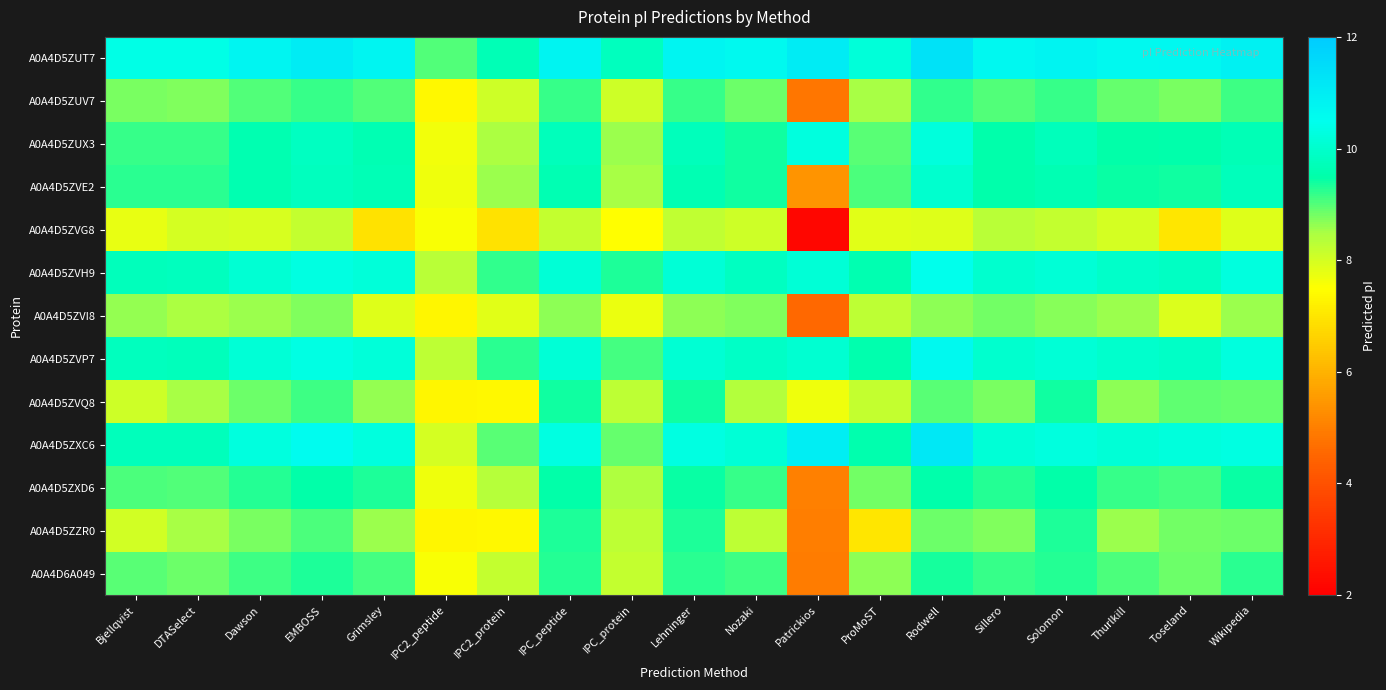

Which series has the widest spread of values?

A0A4D5ZVG8